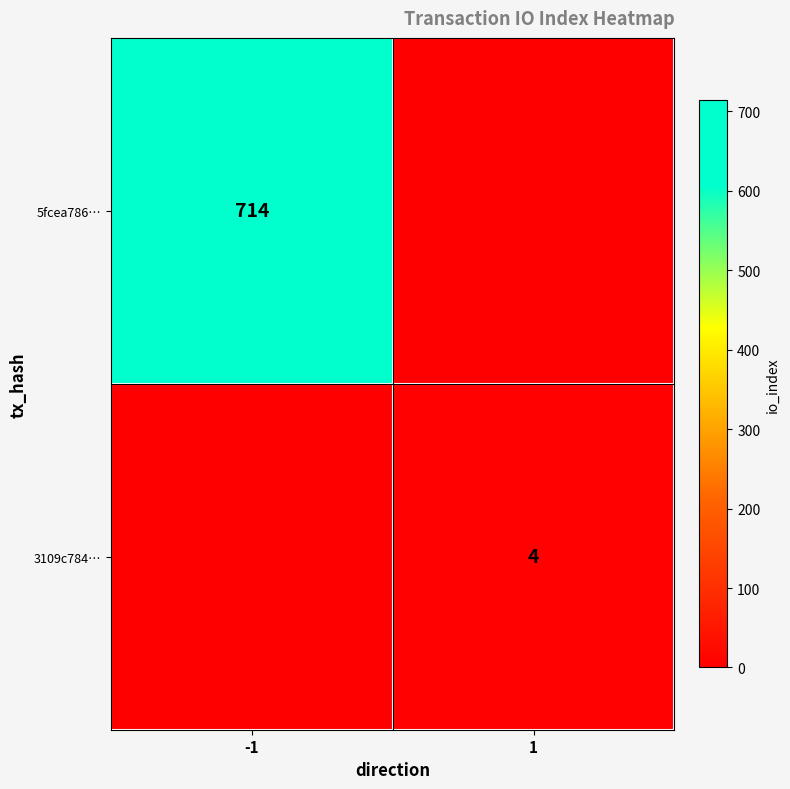

Is it true that 3109c784… equals 4 at 1?

True